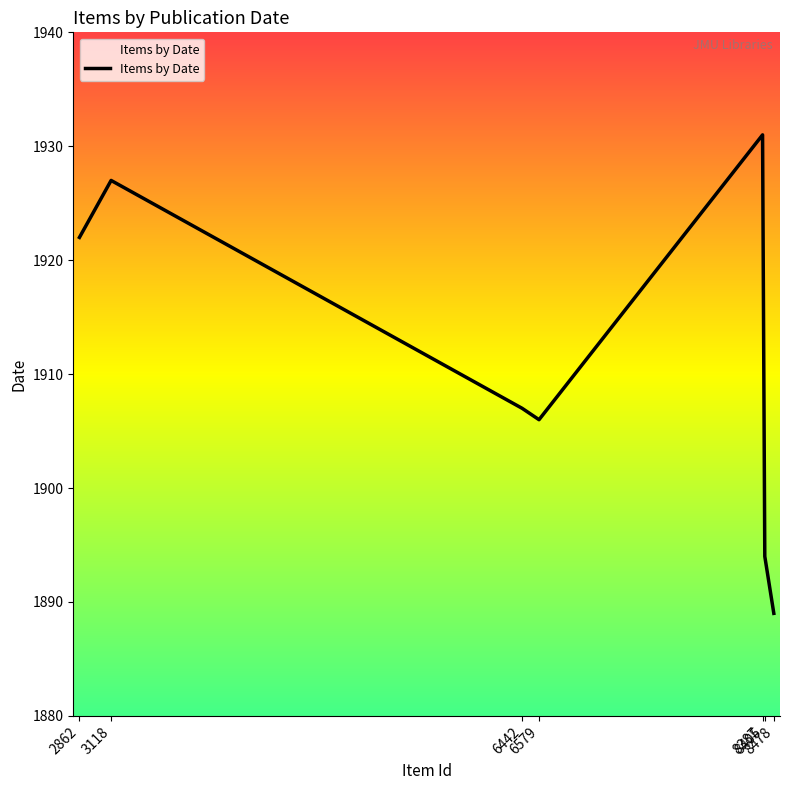

What is the change in value from 6442 to 6579?

-1